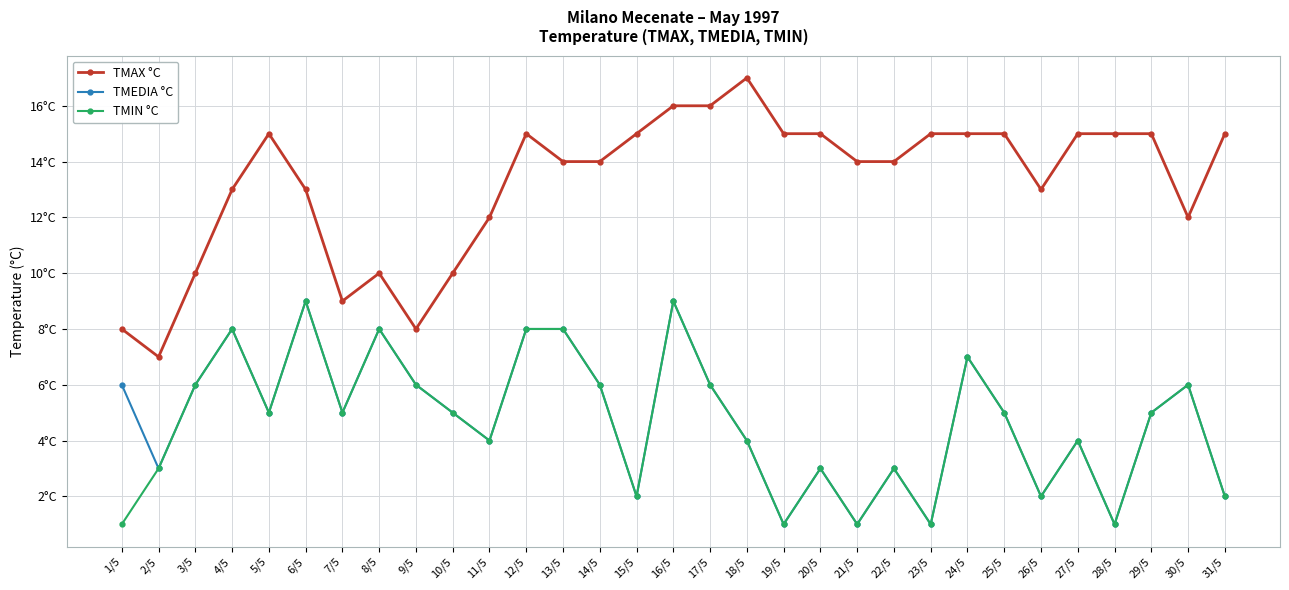

What are all the series names shown in the legend?

TMAX °C, TMEDIA °C, TMIN °C